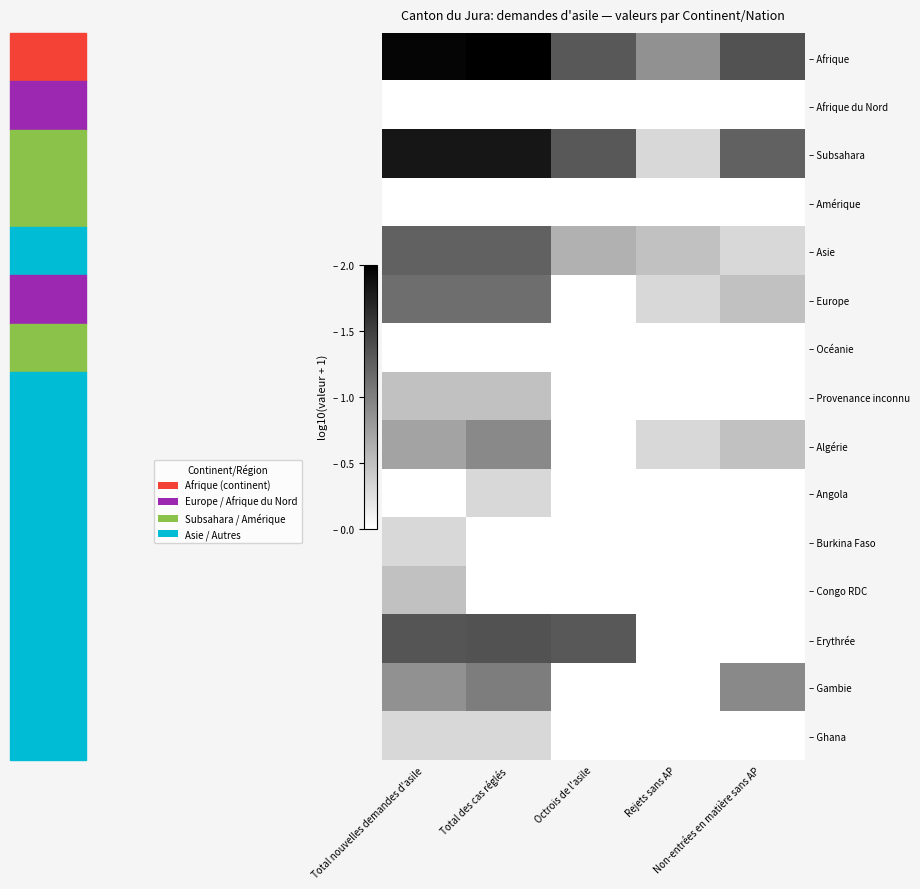

Reading left to right, extract all data points from this chart.

– Afrique: Total nouvelles demandes d'asile=1.9	Total des cas réglés=2.0	Octrois de l'asile=1.3	Rejets sans AP=0.8	Non-entrées en matière sans AP=1.3
– Afrique du Nord: Total nouvelles demandes d'asile=0.0	Total des cas réglés=0.0	Octrois de l'asile=0.0	Rejets sans AP=0.0	Non-entrées en matière sans AP=0.0
– Subsahara: Total nouvelles demandes d'asile=1.8	Total des cas réglés=1.8	Octrois de l'asile=1.3	Rejets sans AP=0.3	Non-entrées en matière sans AP=1.2
– Amérique: Total nouvelles demandes d'asile=0.0	Total des cas réglés=0.0	Octrois de l'asile=0.0	Rejets sans AP=0.0	Non-entrées en matière sans AP=0.0
– Asie: Total nouvelles demandes d'asile=1.2	Total des cas réglés=1.2	Octrois de l'asile=0.6	Rejets sans AP=0.5	Non-entrées en matière sans AP=0.3
– Europe: Total nouvelles demandes d'asile=1.1	Total des cas réglés=1.1	Octrois de l'asile=0.0	Rejets sans AP=0.3	Non-entrées en matière sans AP=0.5
– Océanie: Total nouvelles demandes d'asile=0.0	Total des cas réglés=0.0	Octrois de l'asile=0.0	Rejets sans AP=0.0	Non-entrées en matière sans AP=0.0
– Provenance inconnu: Total nouvelles demandes d'asile=0.5	Total des cas réglés=0.5	Octrois de l'asile=0.0	Rejets sans AP=0.0	Non-entrées en matière sans AP=0.0
– Algérie: Total nouvelles demandes d'asile=0.7	Total des cas réglés=0.9	Octrois de l'asile=0.0	Rejets sans AP=0.3	Non-entrées en matière sans AP=0.5
– Angola: Total nouvelles demandes d'asile=0.0	Total des cas réglés=0.3	Octrois de l'asile=0.0	Rejets sans AP=0.0	Non-entrées en matière sans AP=0.0
– Burkina Faso: Total nouvelles demandes d'asile=0.3	Total des cas réglés=0.0	Octrois de l'asile=0.0	Rejets sans AP=0.0	Non-entrées en matière sans AP=0.0
– Congo RDC: Total nouvelles demandes d'asile=0.5	Total des cas réglés=0.0	Octrois de l'asile=0.0	Rejets sans AP=0.0	Non-entrées en matière sans AP=0.0
– Erythrée: Total nouvelles demandes d'asile=1.3	Total des cas réglés=1.3	Octrois de l'asile=1.3	Rejets sans AP=0.0	Non-entrées en matière sans AP=0.0
– Gambie: Total nouvelles demandes d'asile=0.8	Total des cas réglés=1.0	Octrois de l'asile=0.0	Rejets sans AP=0.0	Non-entrées en matière sans AP=0.9
– Ghana: Total nouvelles demandes d'asile=0.3	Total des cas réglés=0.3	Octrois de l'asile=0.0	Rejets sans AP=0.0	Non-entrées en matière sans AP=0.0